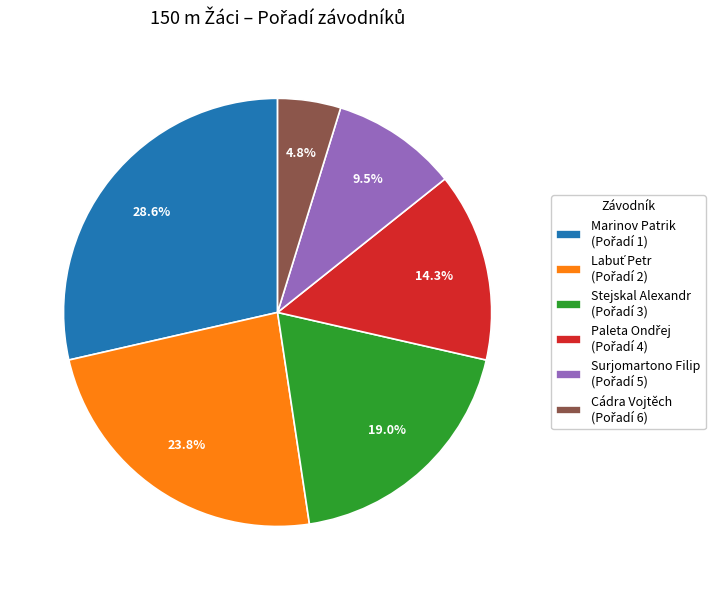

Does any single category account for the majority?

No